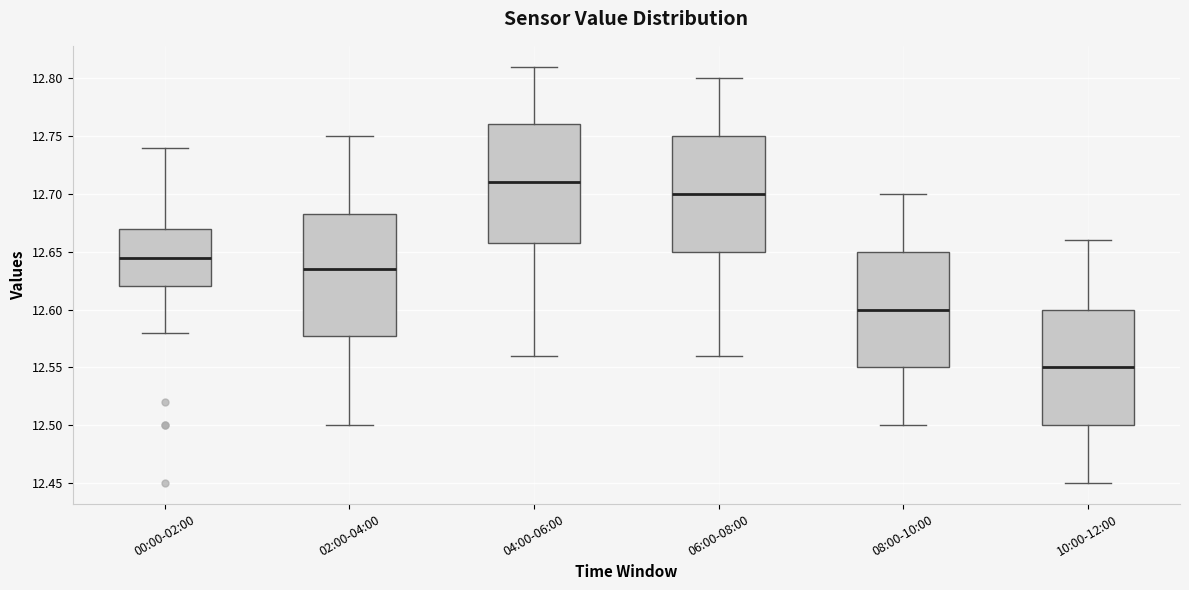

Which box's median line is the highest?

04:00-06:00